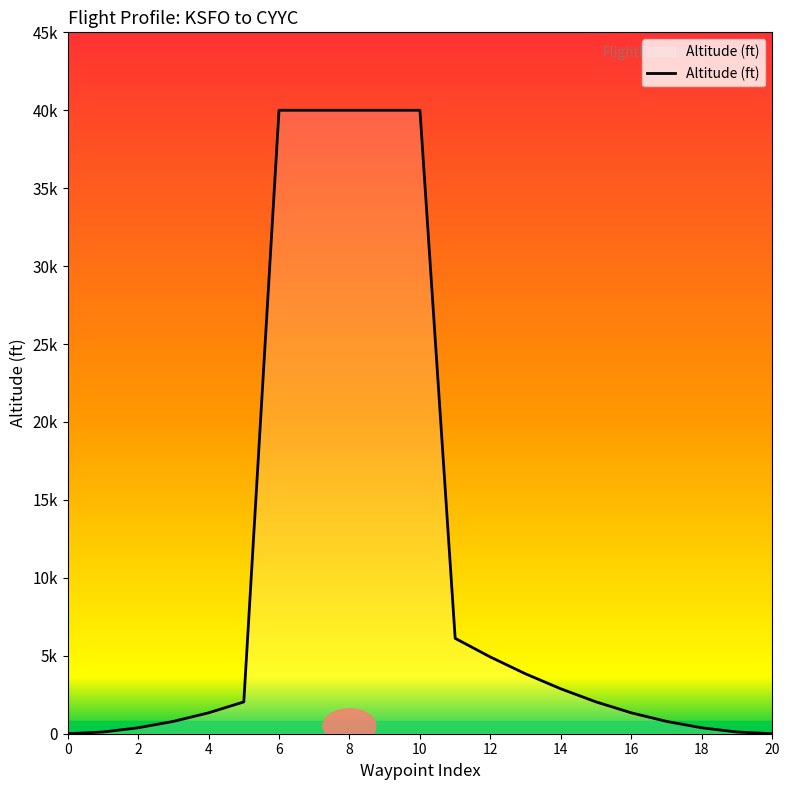

Does the chart have visible grid lines?

No